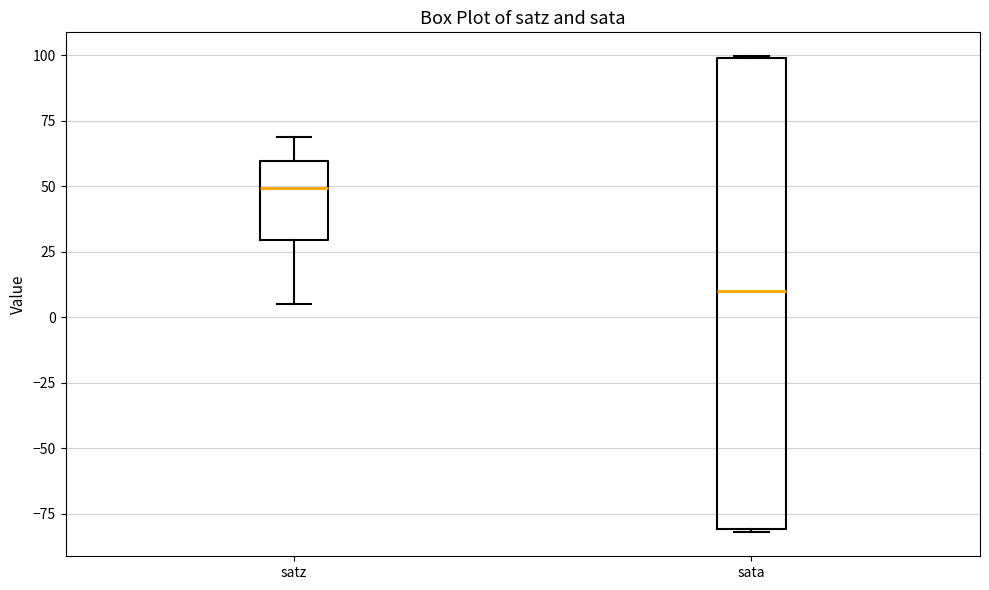

Where does the median line of the box for satz sit on the y-axis? The values are not printed on the chart, so give them approximately, as read against the axis.

50